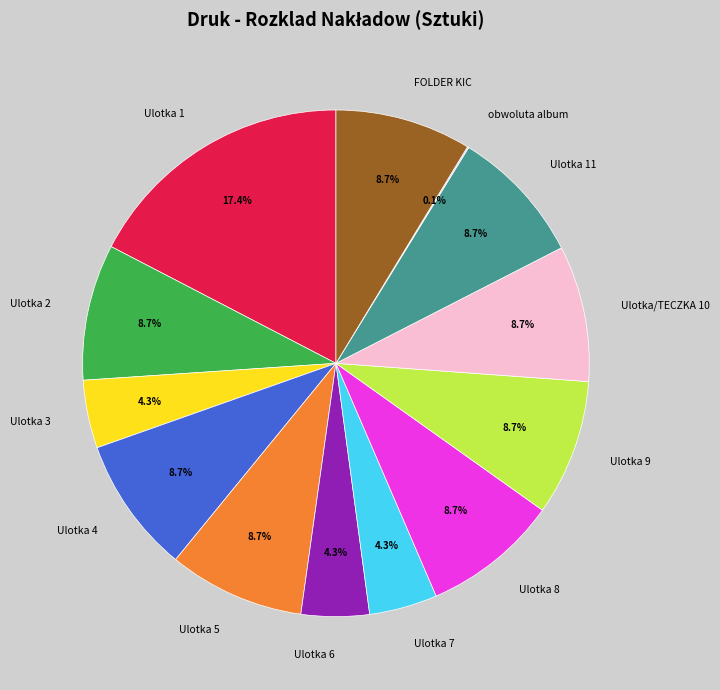

What is the largest slice in the pie chart?

Ulotka 1